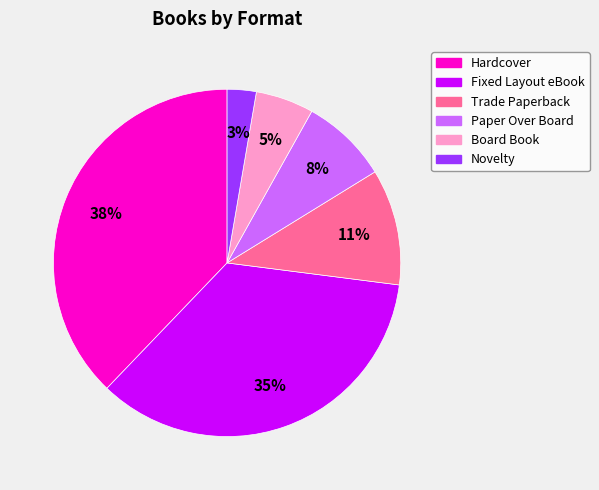

To the nearest percent, what percentage of the pie is Board Book?

5%